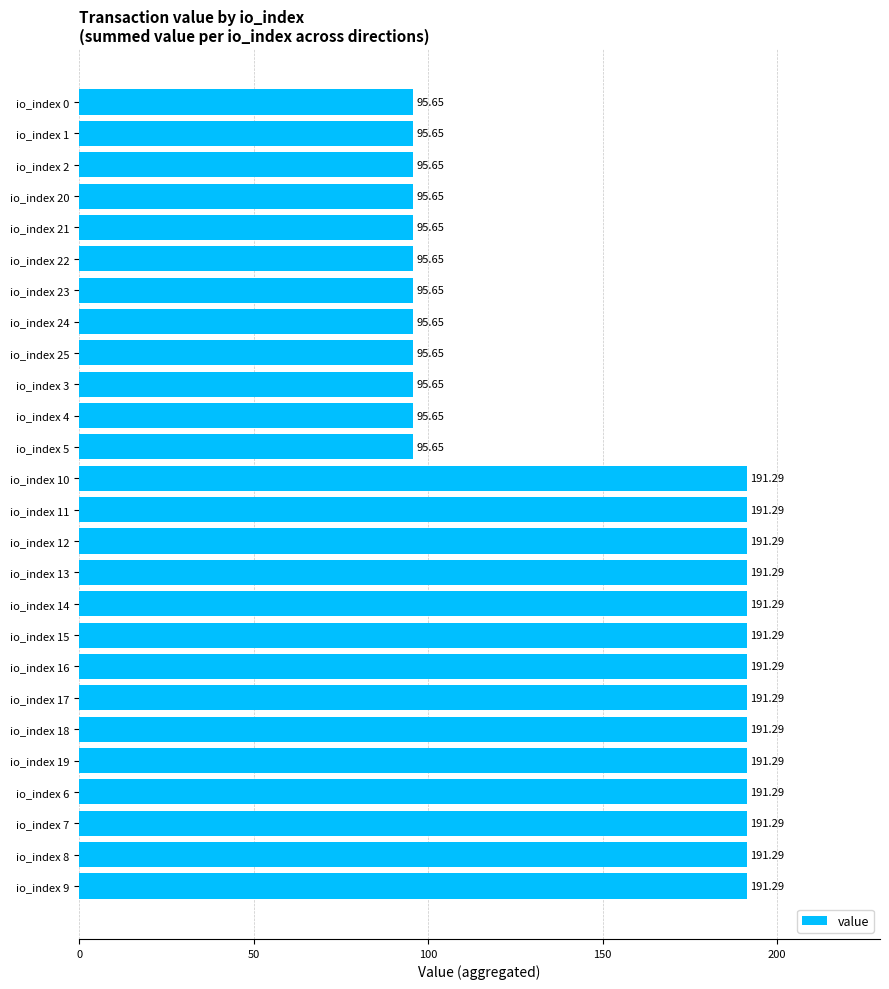

What is the difference between the maximum and minimum values?

95.6